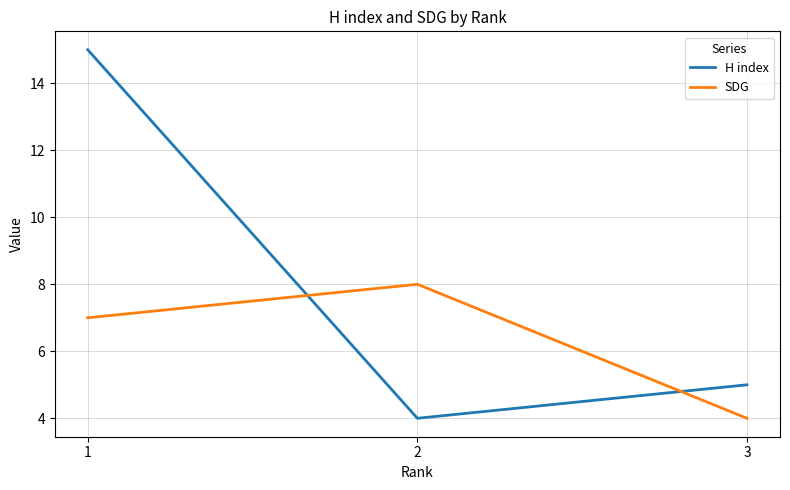

Reading right to left, what are all the values shown in this chart?

H index: 3=5	2=4	1=15
SDG: 3=4	2=8	1=7